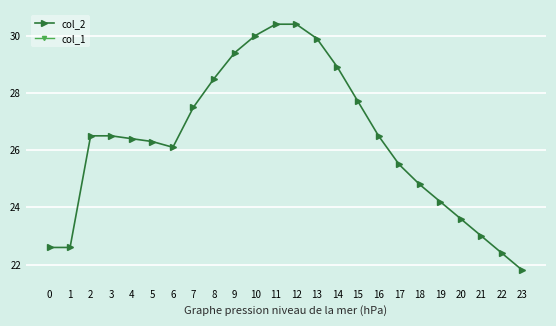

At how many categories does at least one series exceed 5?

24